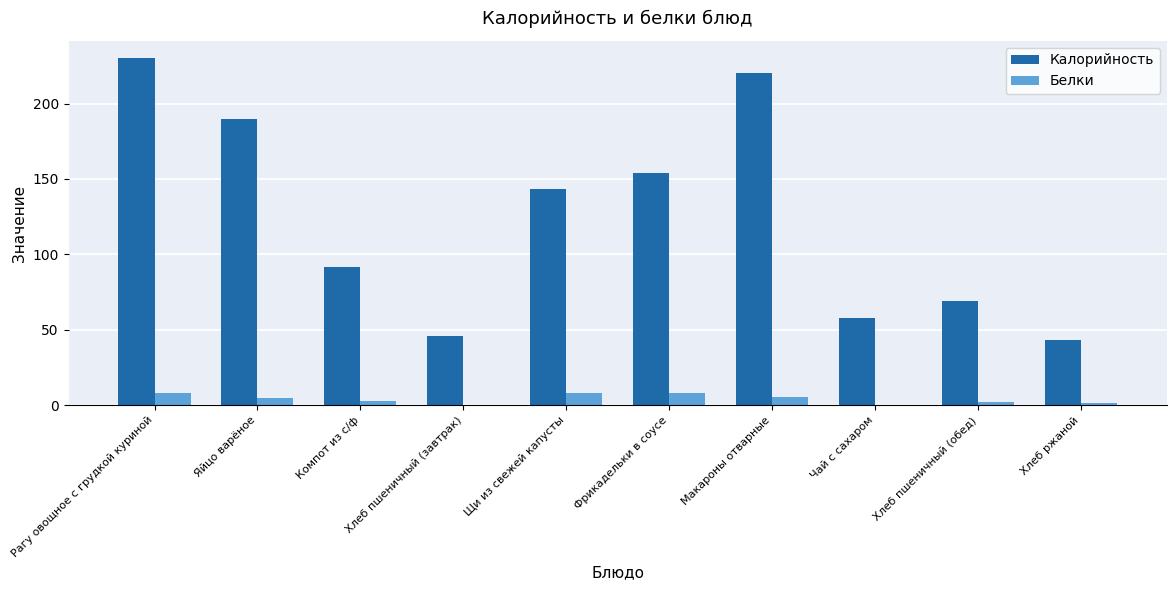

True or false: Калорийность has a value of 43.0 at Хлеб ржаной.

True